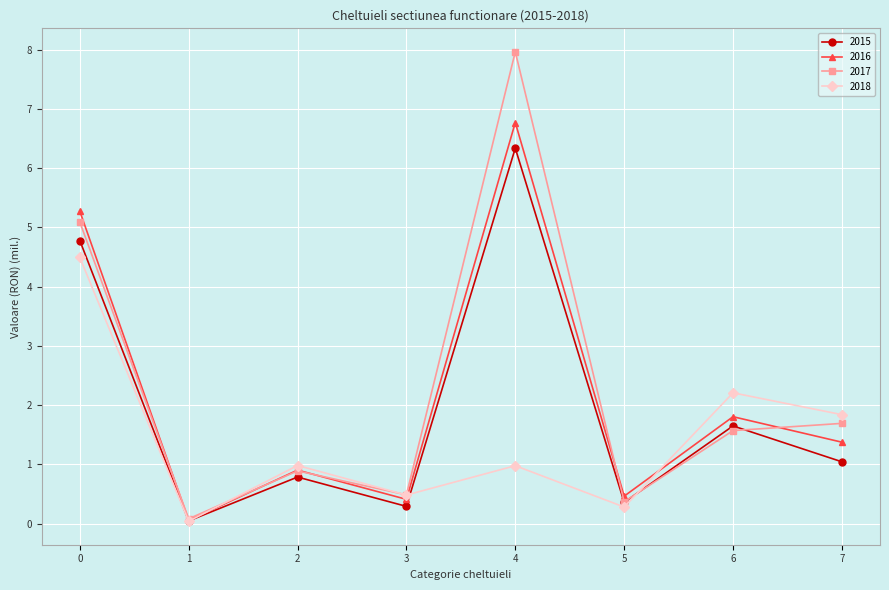

What is the total value across all series at 6?

7.2